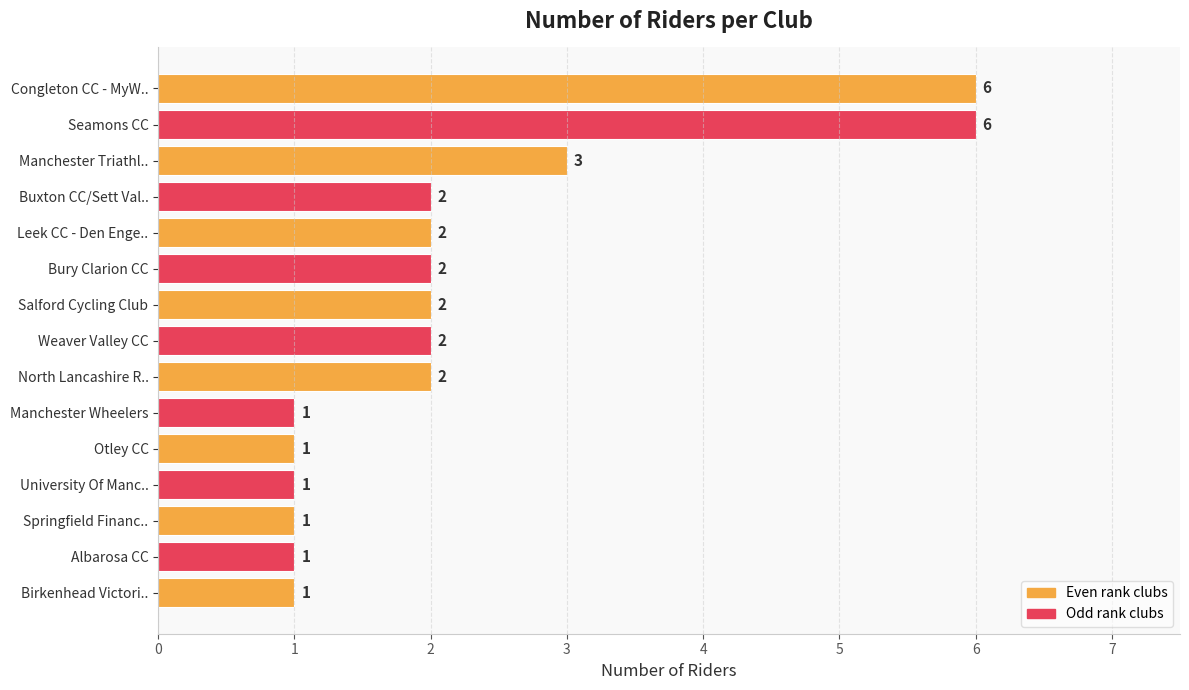

What is the average value?

2